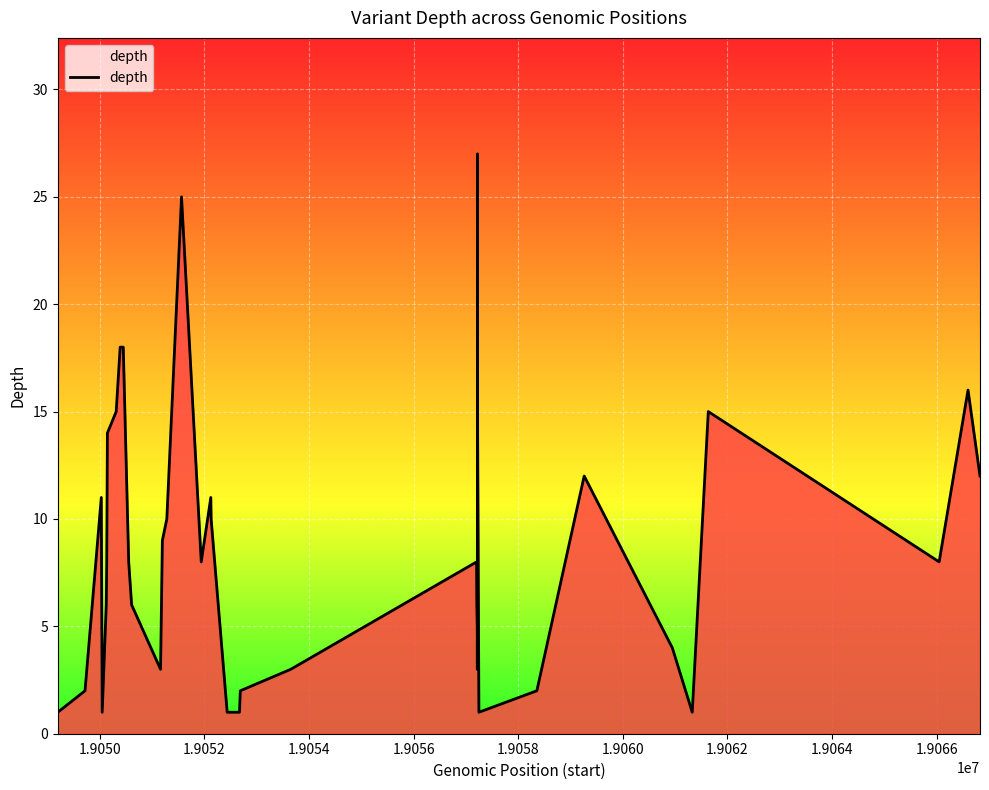

True or false: the data has more than 2 interior local peaks.

True